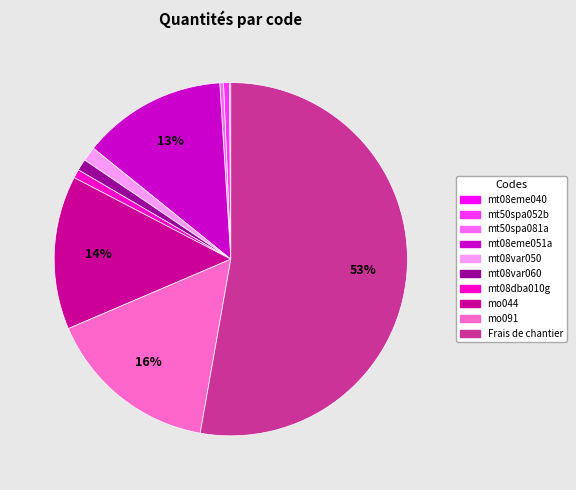

To the nearest percent, what is the difference between the largest and smallest slice percentages?

53%